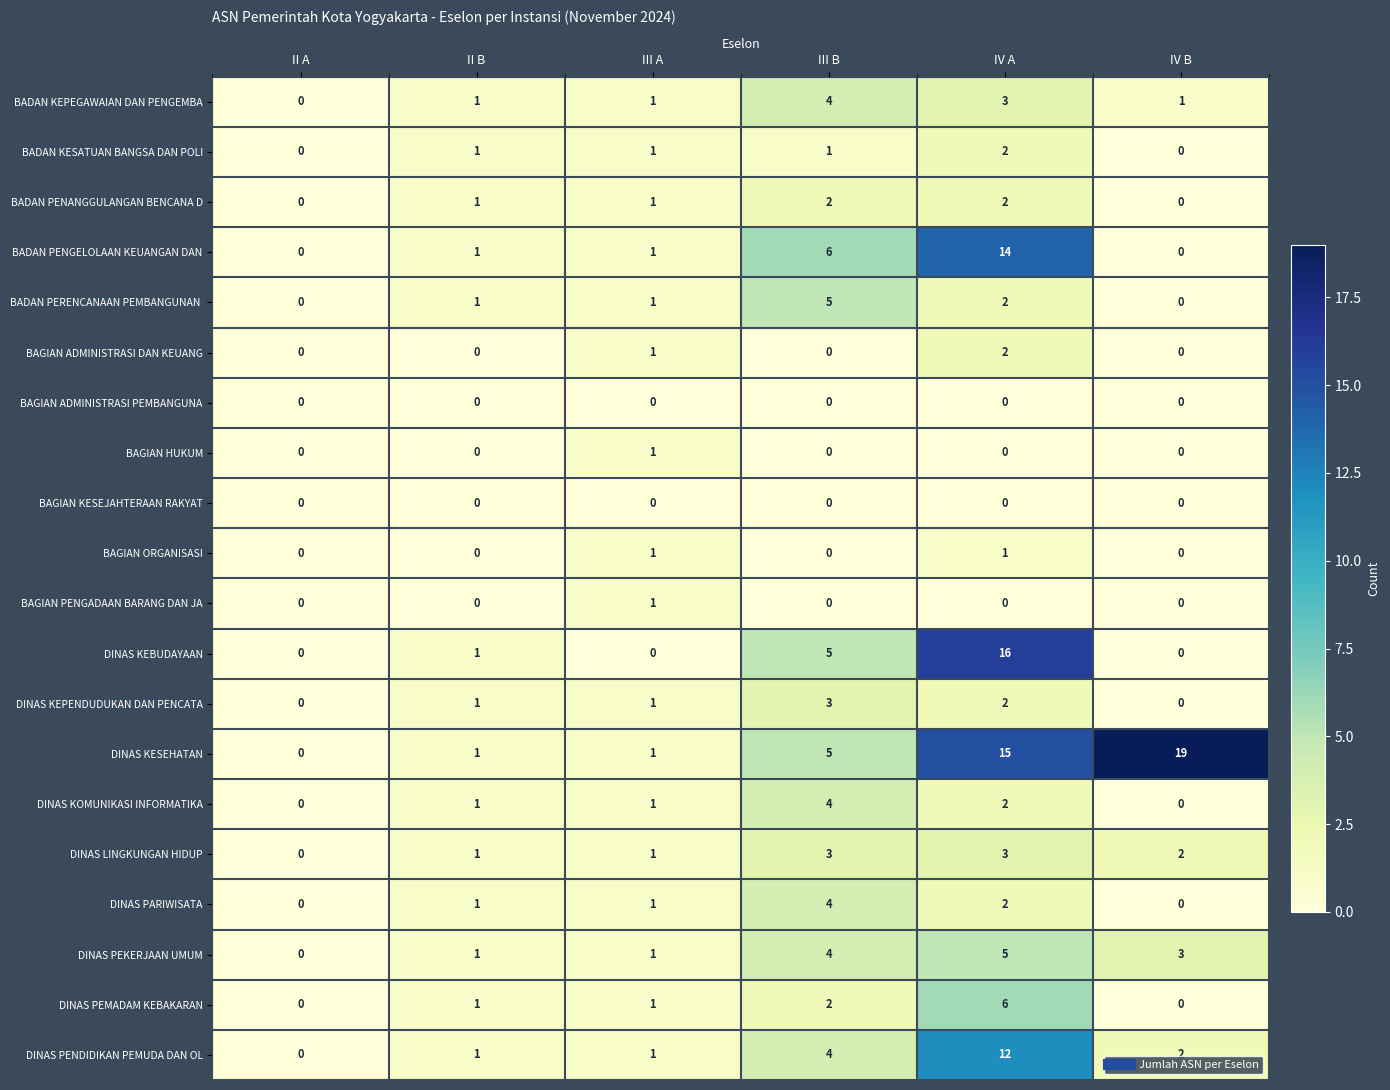

Which series changed the most between III B and IV A?

DINAS KEBUDAYAAN